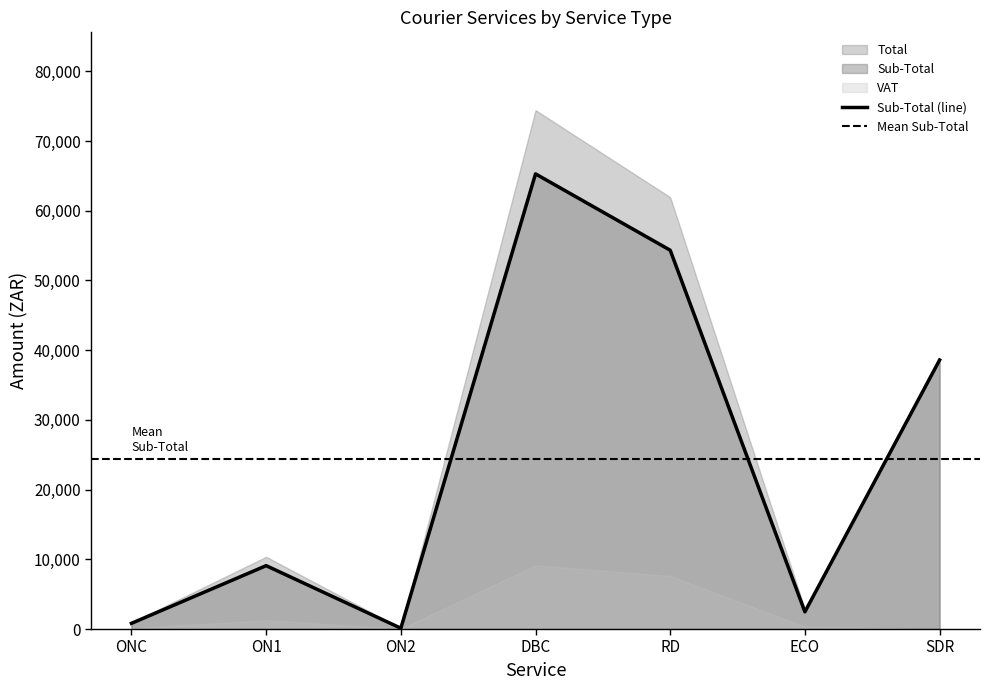

What value does the Sub-Total (line) series have at DBC?

65282.8